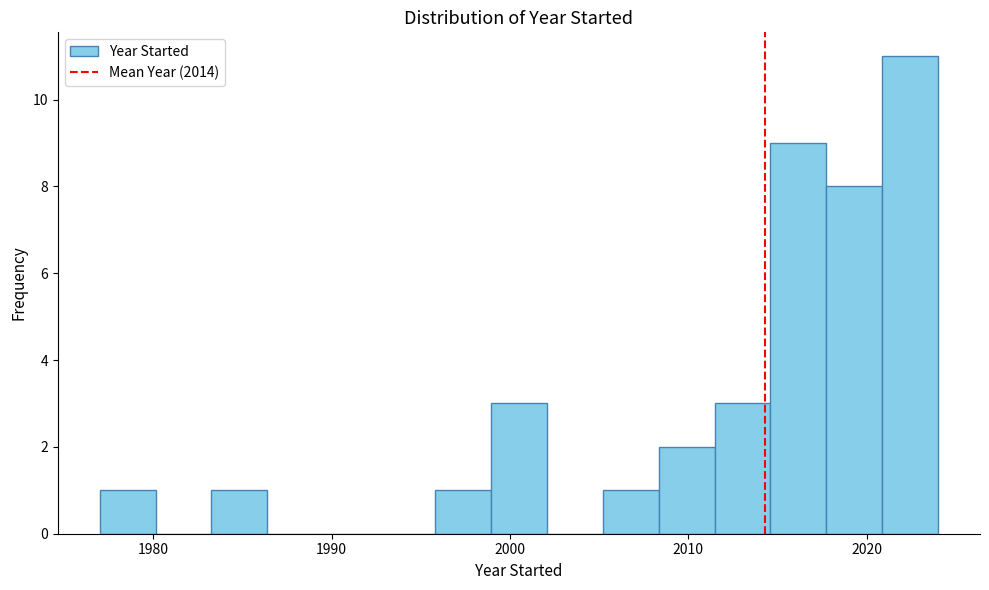

Around what value on the x-axis is the tallest bar? Give the approximate position of its centre, as read against the axis.

2022